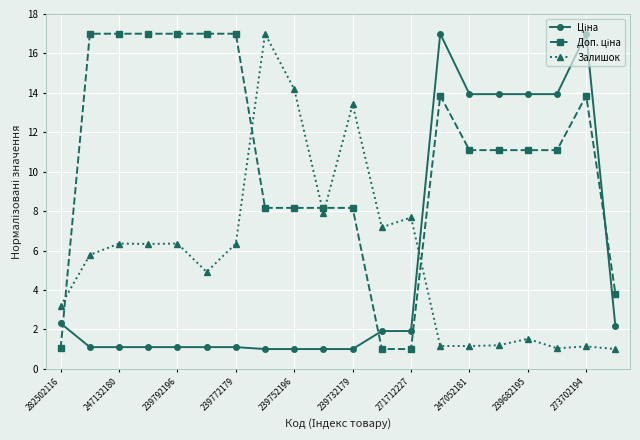

True or false: Залишок has more than 1 points higher than both neighbors.

True